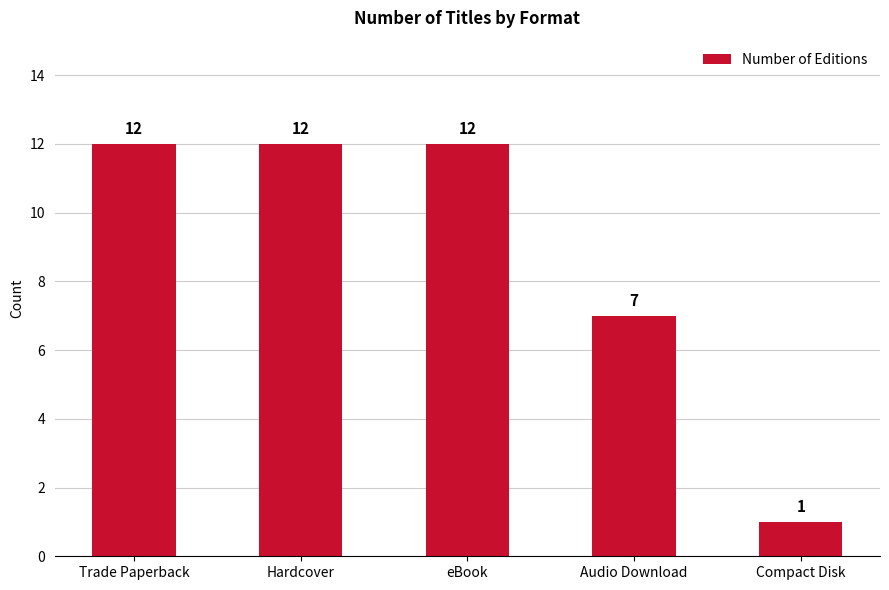

How many series are shown in this chart?

1